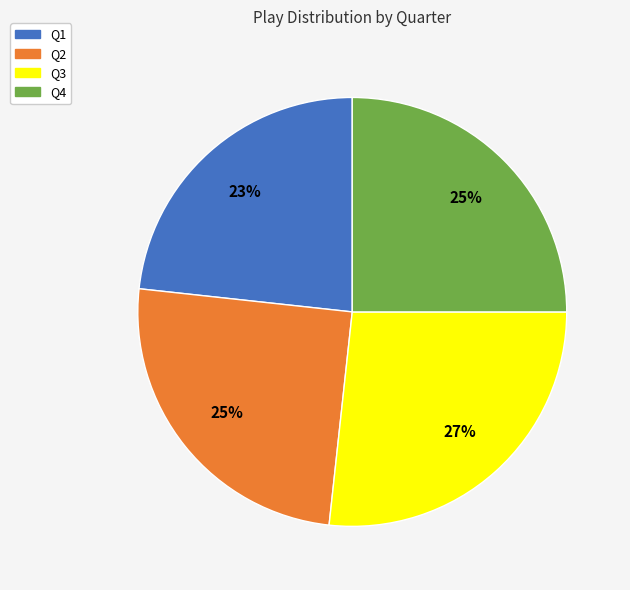

Is the sum of Q1 and Q2 greater than half?

No